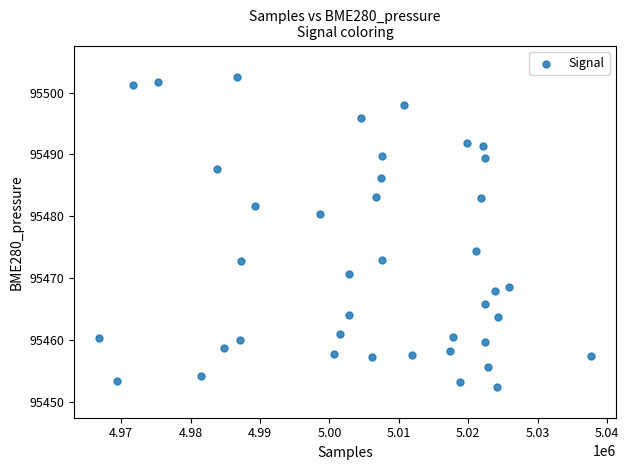

What Y value in the scatter plot is closest to 95477?

95474.4